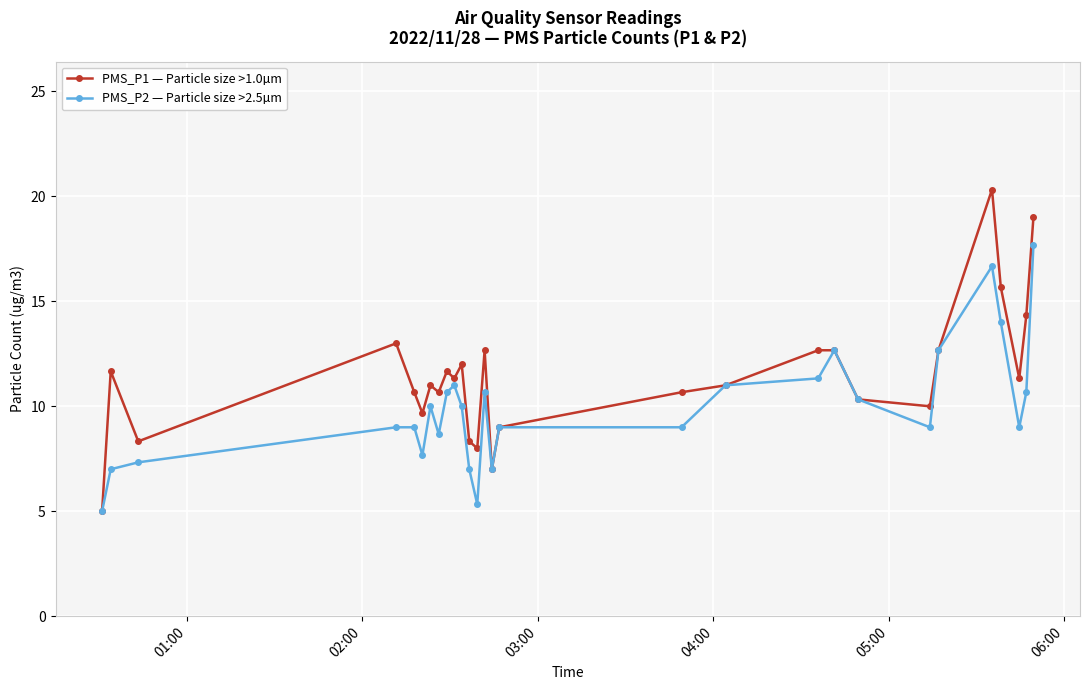

True or false: PMS_P1 — Particle size >1.0µm has more than 0 interior local peaks.

True